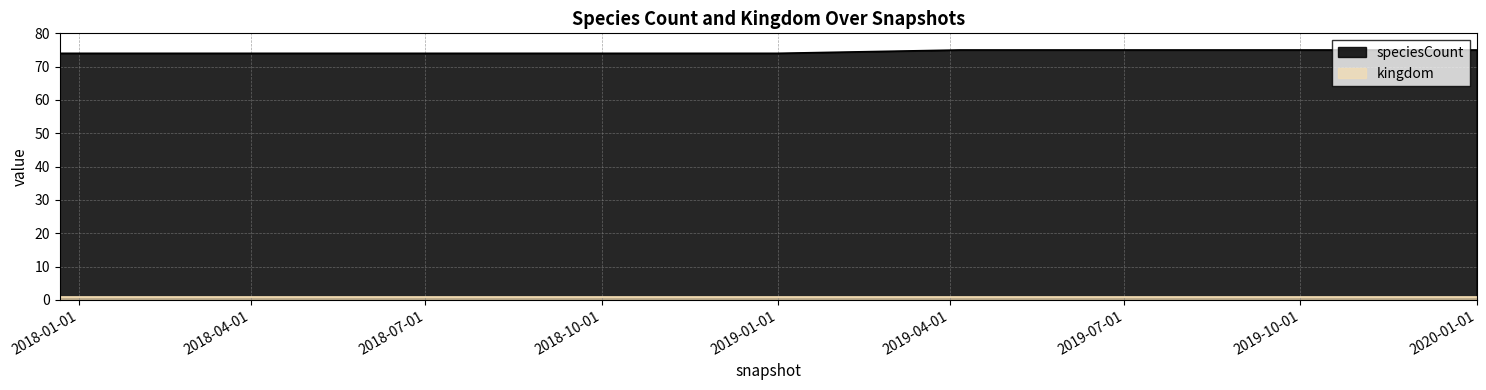

What is the sum of the values at 2020-01-01 and 2019-10-09?

150